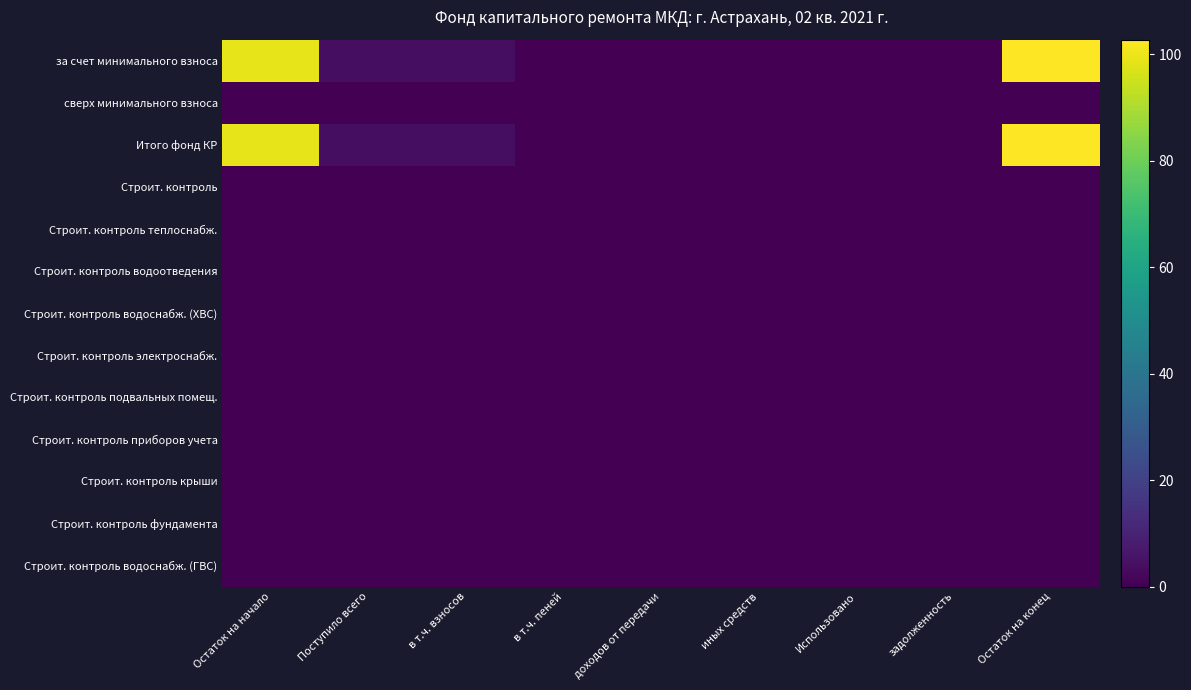

At задолженность, list the series in order from largest to smallest.

за счет минимального взноса, сверх минимального взноса, Итого фонд КР, Строит. контроль, Строит. контроль теплоснабж., Строит. контроль водоотведения, Строит. контроль водоснабж. (ХВС), Строит. контроль электроснабж., Строит. контроль подвальных помещ., Строит. контроль приборов учета, Строит. контроль крыши, Строит. контроль фундамента, Строит. контроль водоснабж. (ГВС)